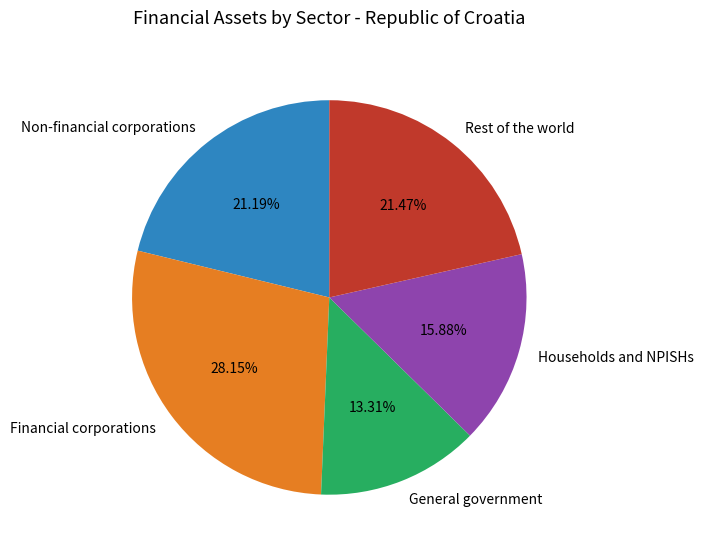

Which slice is the largest?

Financial corporations